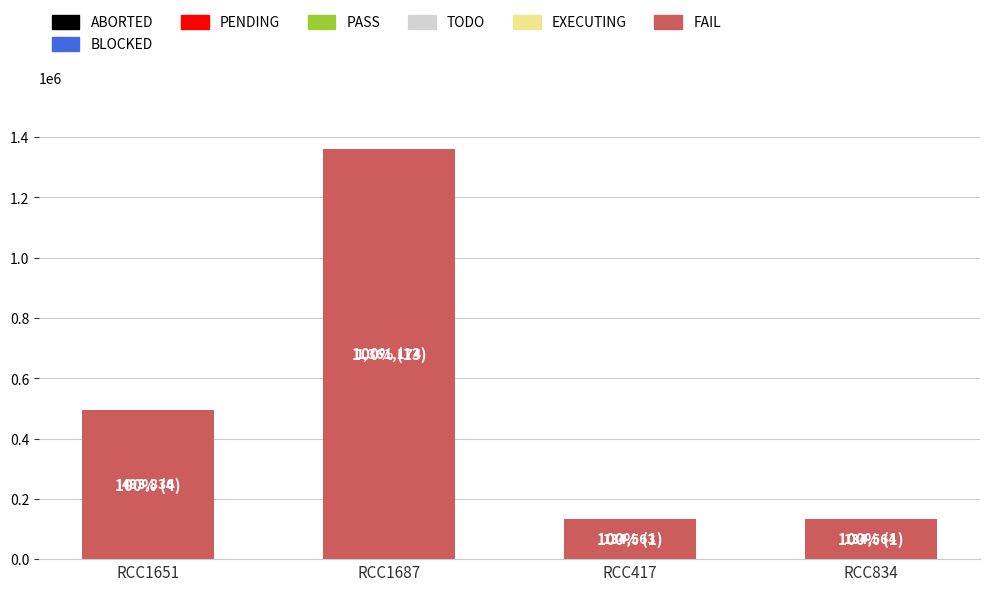

Is it true that the value at RCC1651 is 183643?

False